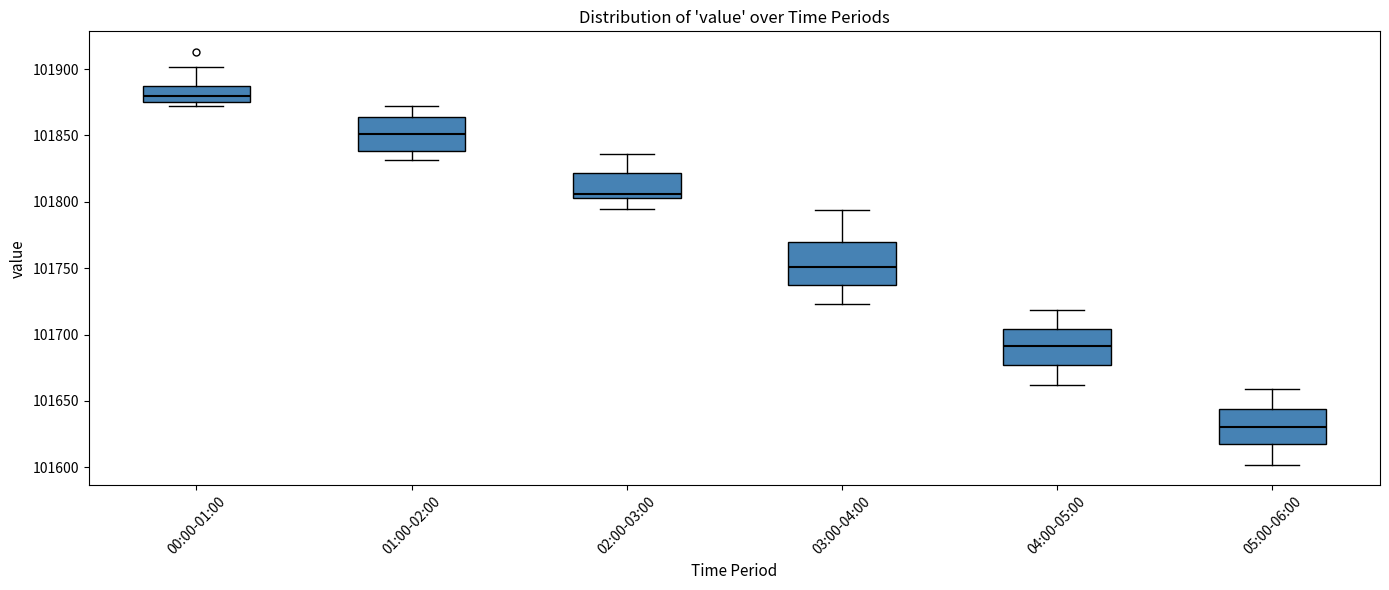

Which box is the tallest, from its lower edge to its upper edge?

03:00-04:00